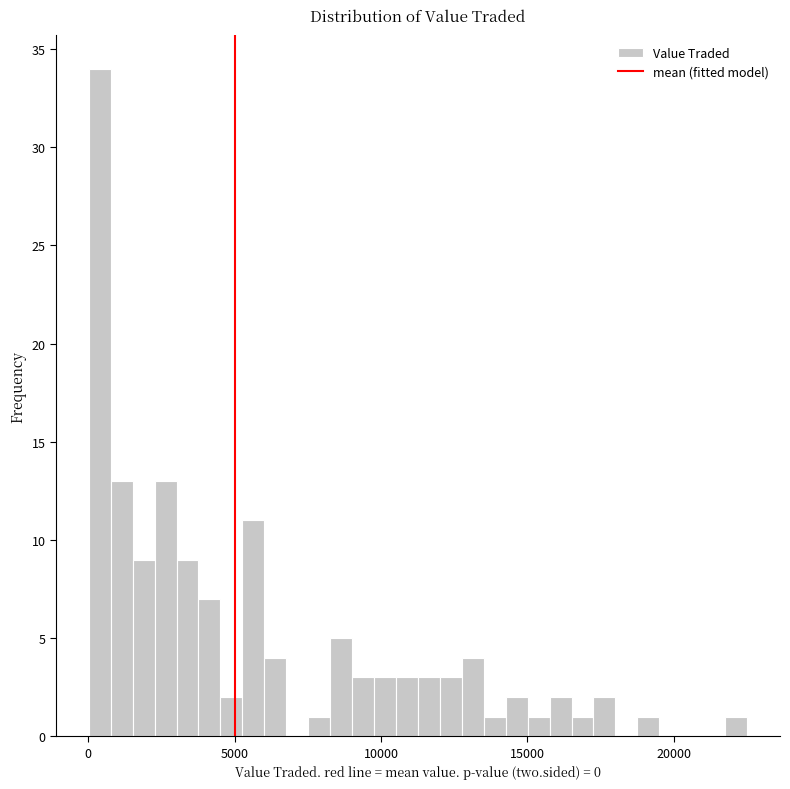

Read against the x-axis, roughly where is the centre of the tallest bar?

500